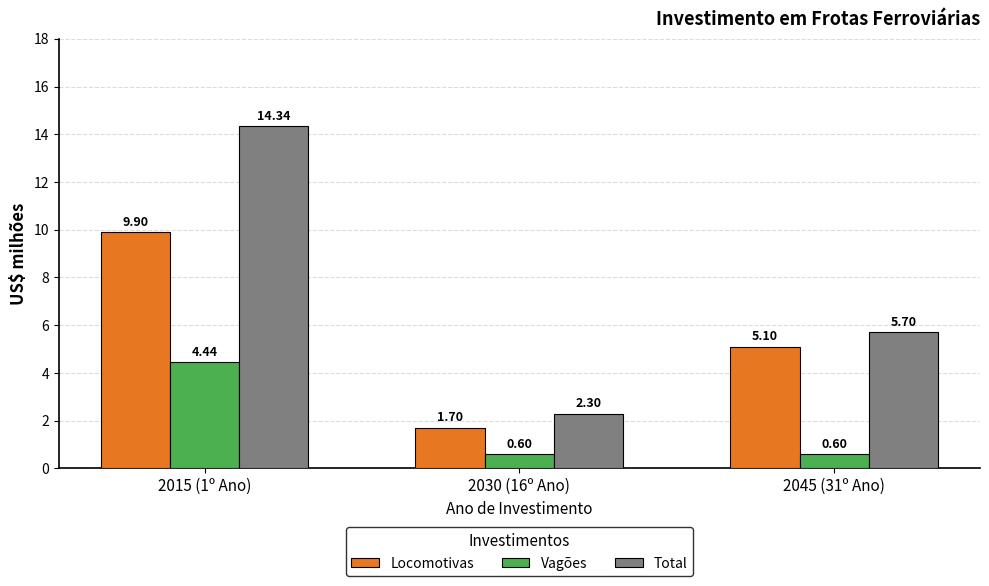

How many bars are there in each group?

3